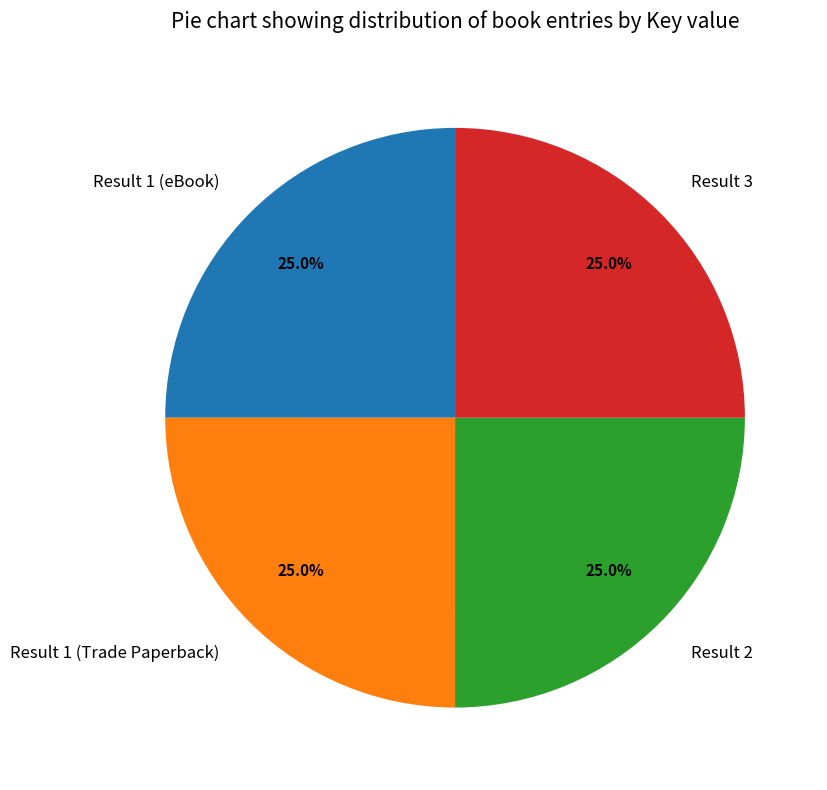

What percentage do Result 3 and Result 1 (eBook) together represent?

50.0%